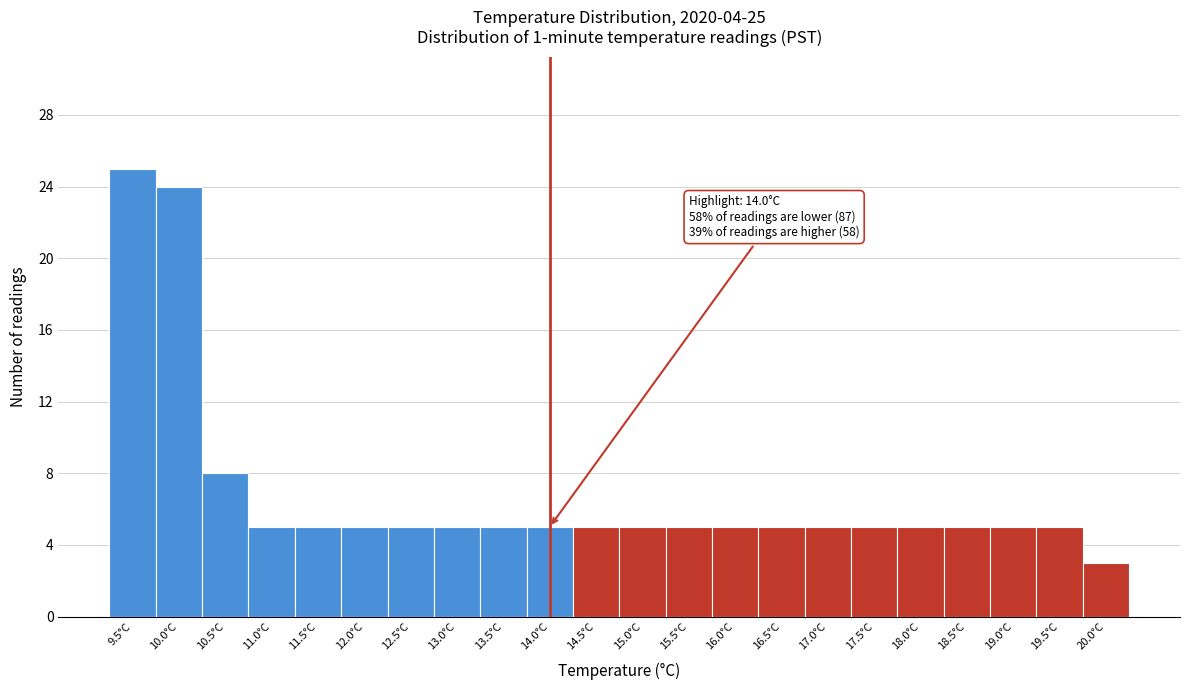

Which range on the x-axis has the tallest bar?

9.25 to 9.75